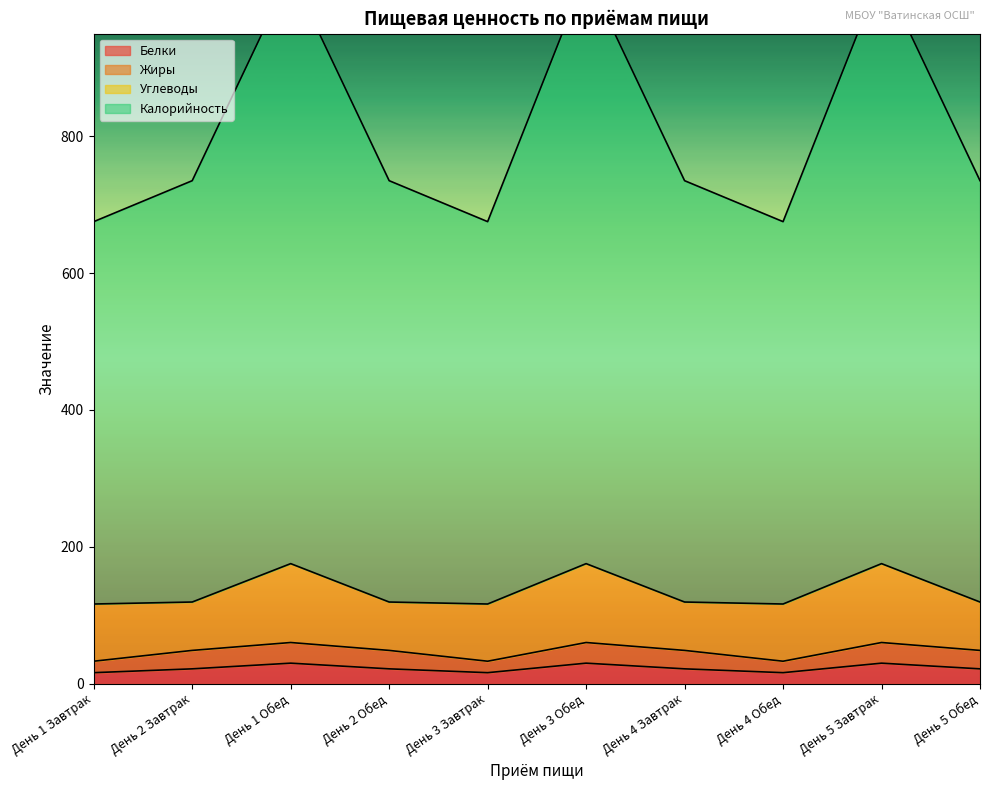

True or false: Калорийность and Белки cross at least once.

False